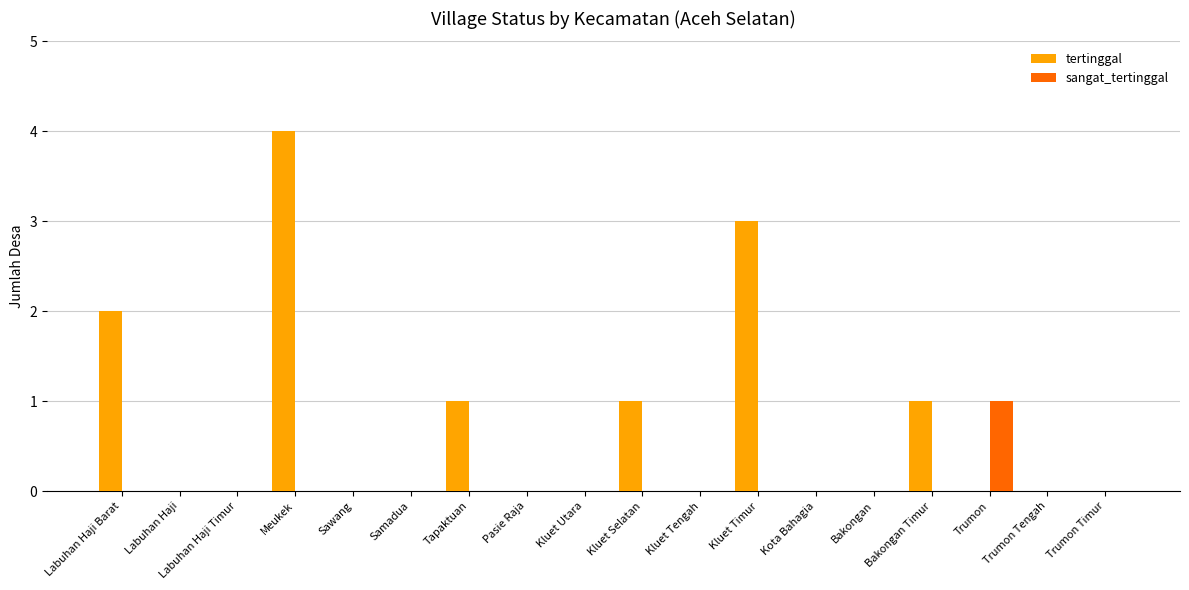

Reading left to right, list all the values displayed in this chart.

tertinggal: Labuhan Haji Barat=2	Labuhan Haji=0	Labuhan Haji Timur=0	Meukek=4	Sawang=0	Samadua=0	Tapaktuan=1	Pasie Raja=0	Kluet Utara=0	Kluet Selatan=1	Kluet Tengah=0	Kluet Timur=3	Kota Bahagia=0	Bakongan=0	Bakongan Timur=1	Trumon=0	Trumon Tengah=0	Trumon Timur=0
sangat_tertinggal: Labuhan Haji Barat=0	Labuhan Haji=0	Labuhan Haji Timur=0	Meukek=0	Sawang=0	Samadua=0	Tapaktuan=0	Pasie Raja=0	Kluet Utara=0	Kluet Selatan=0	Kluet Tengah=0	Kluet Timur=0	Kota Bahagia=0	Bakongan=0	Bakongan Timur=0	Trumon=1	Trumon Tengah=0	Trumon Timur=0